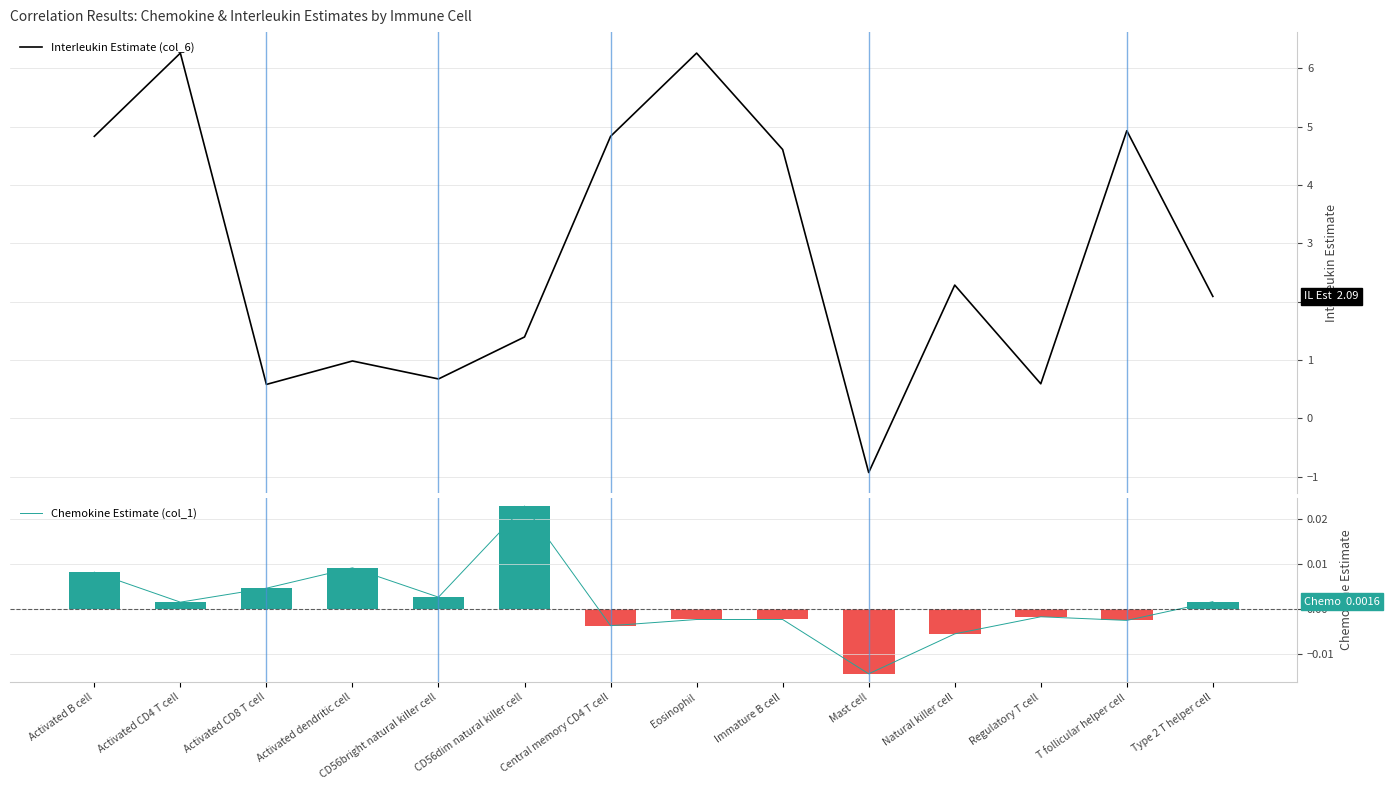

What position from the right is CD56bright natural killer cell?

10